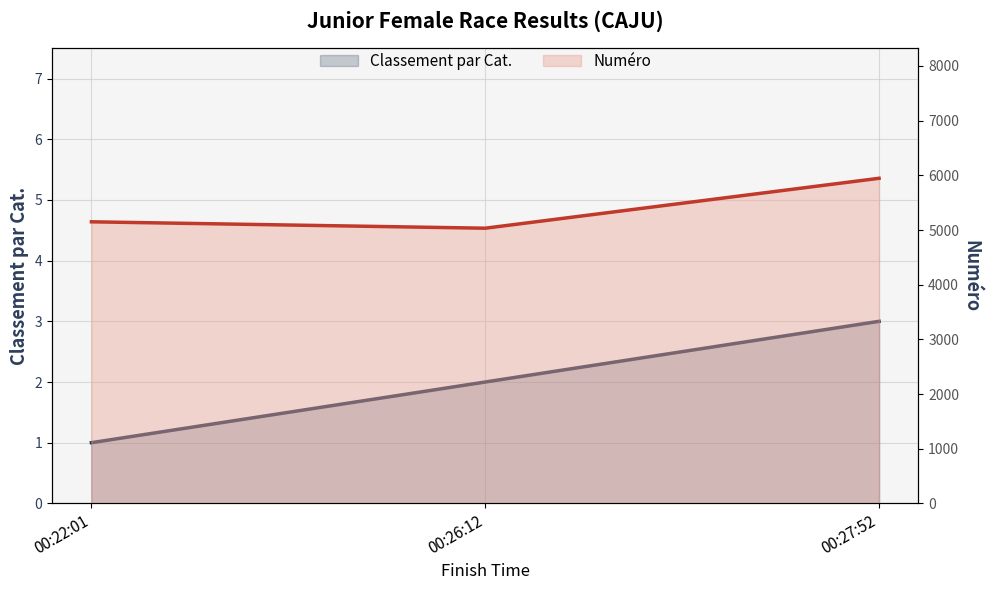

Count the Classement par Cat. values in the range 1 to 3.

3